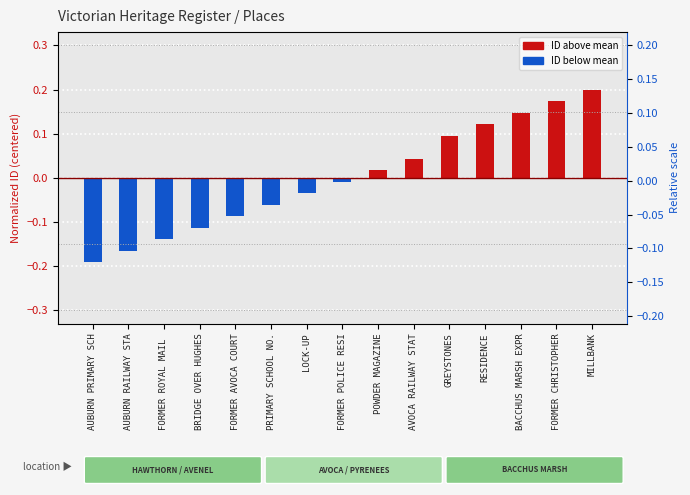

Read the value at GREYSTONES.

0.1